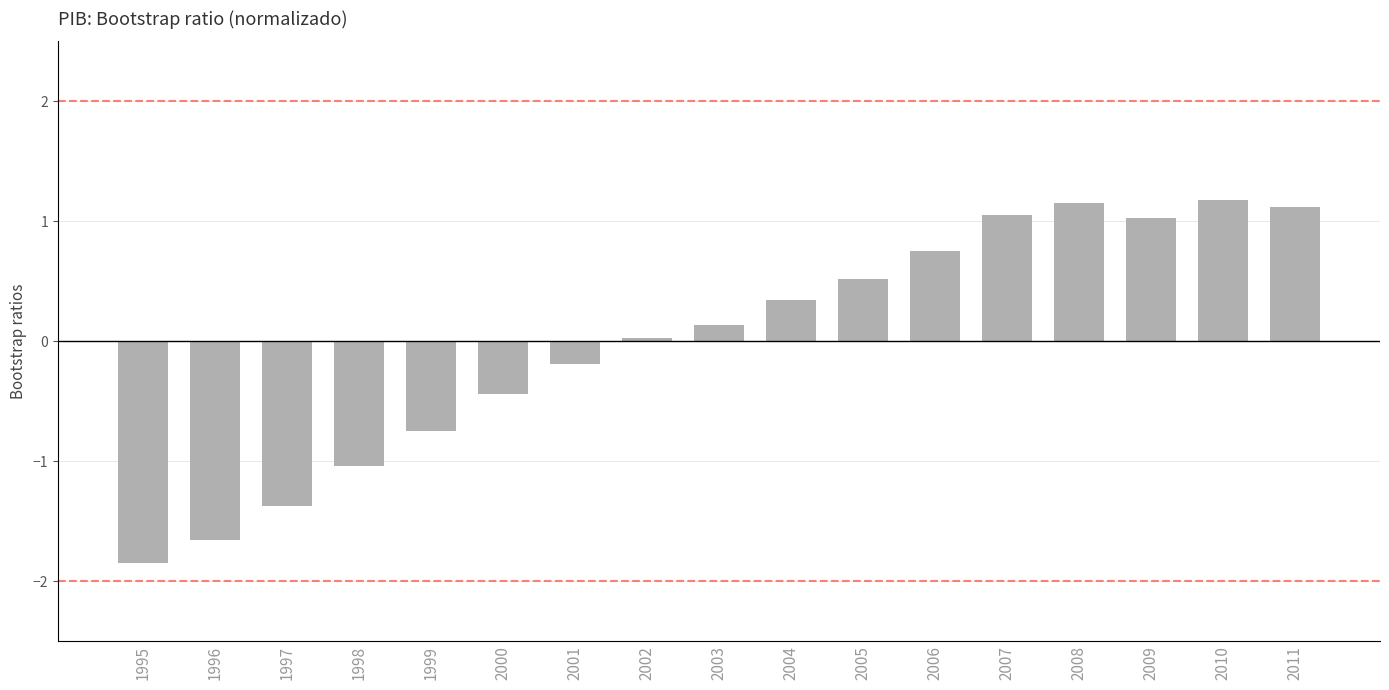

What is the minimum value shown in the chart?

-1.8